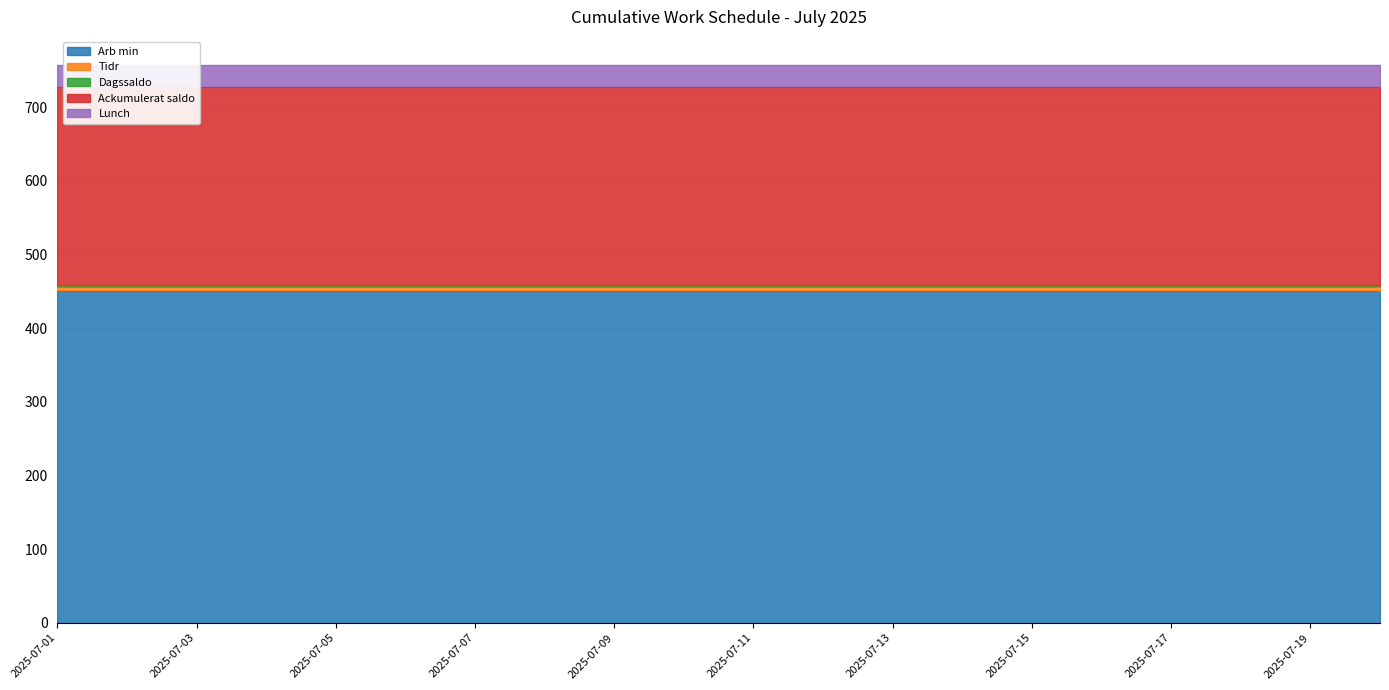

The value of Arb min at 2025-07-07 is 450.0. True or false?

True